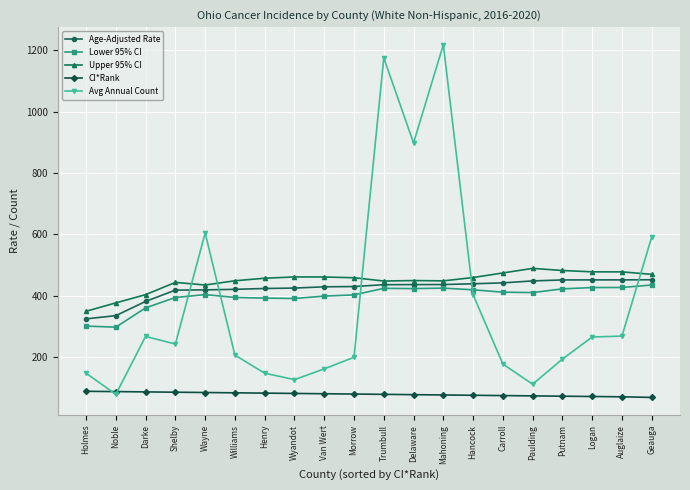

True or false: CI*Rank and Lower 95% CI intersect in this chart.

False